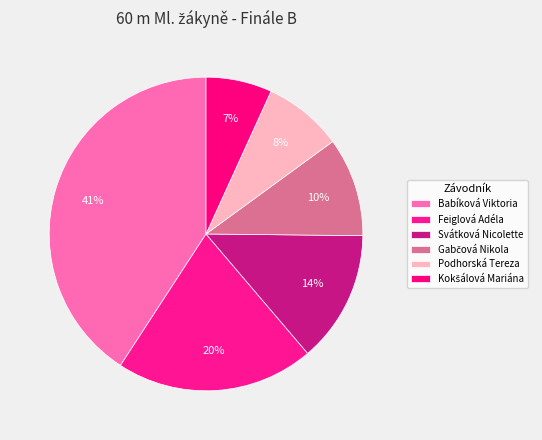

The Feiglová Adéla slice represents 2% of the pie. True or false?

False